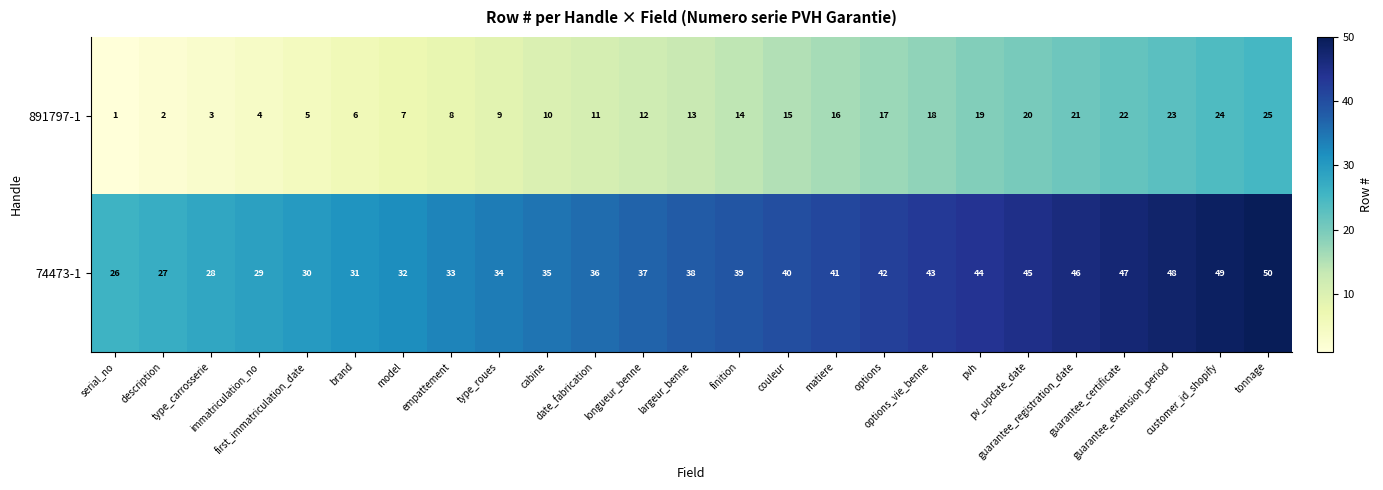

Which series has the largest total across all categories?

74473-1